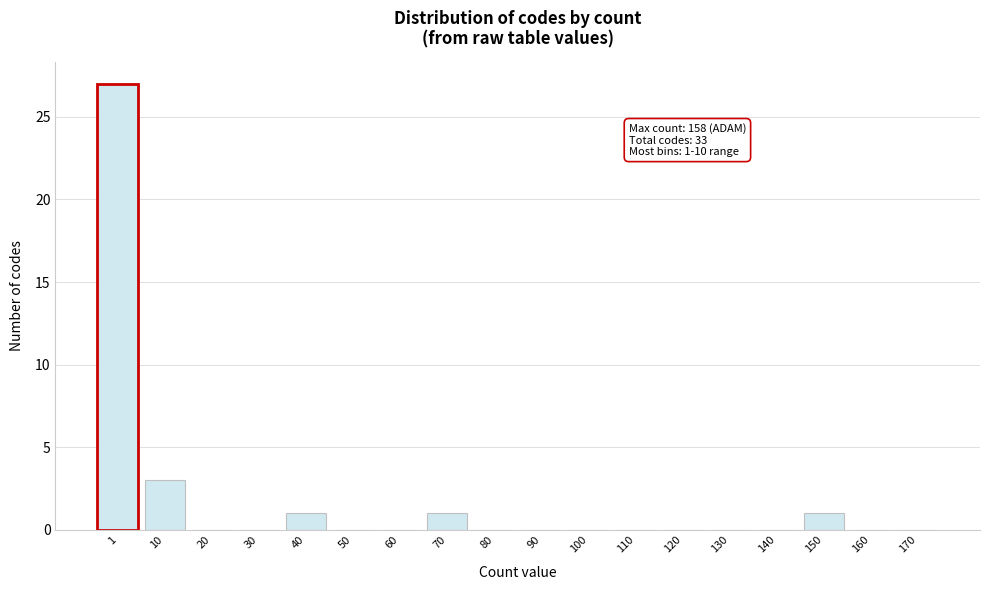

Reading left to right, transcribe all the data shown in this chart.

1=27	10=3	20=0	30=0	40=1	50=0	60=0	70=1	80=0	90=0	100=0	110=0	120=0	130=0	140=0	150=1	160=0	170=0